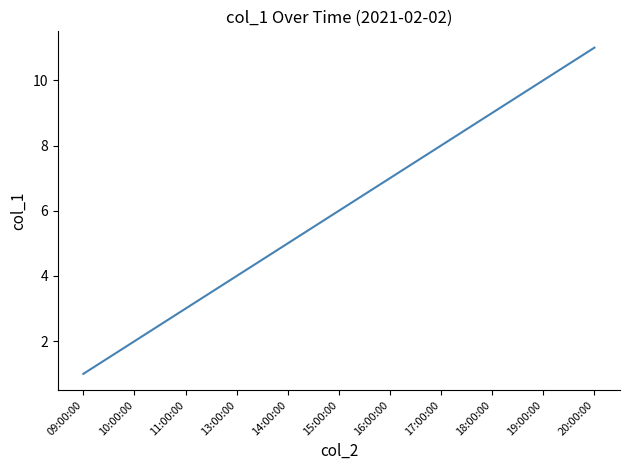

What is the maximum value shown in the chart?

11